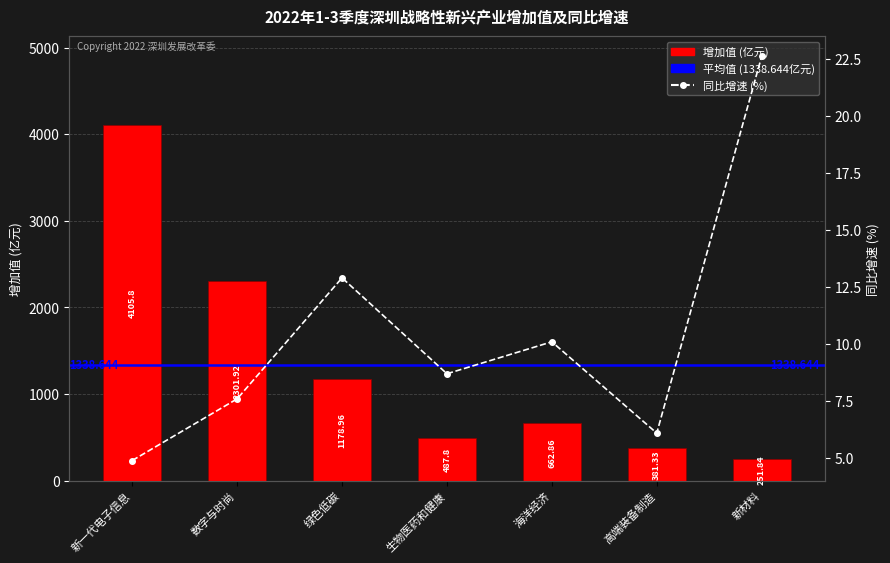

Is it true that 同比增速(%) equals 11.3 at 数字与时尚?

False